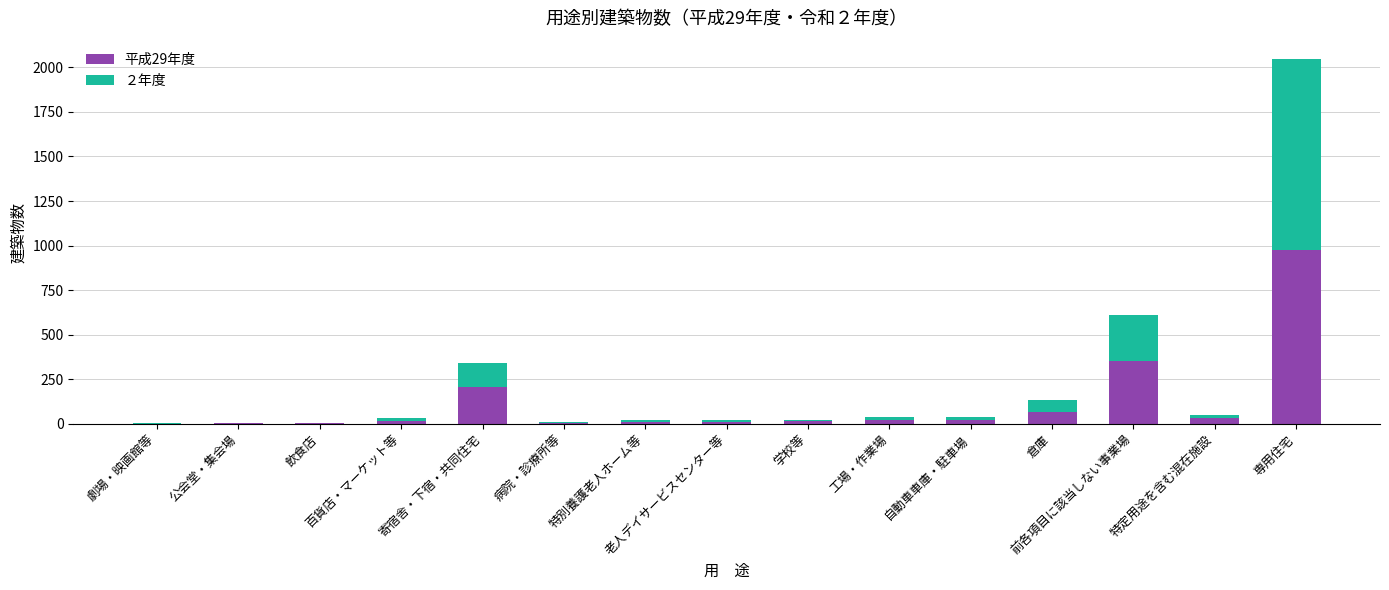

List the labels in order of 平成29年度 value, smallest first.

劇場・映画館等, 公会堂・集会場, 飲食店, 病院・診療所等, 老人デイサービスセンター等, 特別養護老人ホーム等, 百貨店・マーケット等, 学校等, 自動車車庫・駐車場, 工場・作業場, 特定用途を含む混在施設, 倉庫, 寄宿舎・下宿・共同住宅, 前各項目に該当しない事業場, 専用住宅